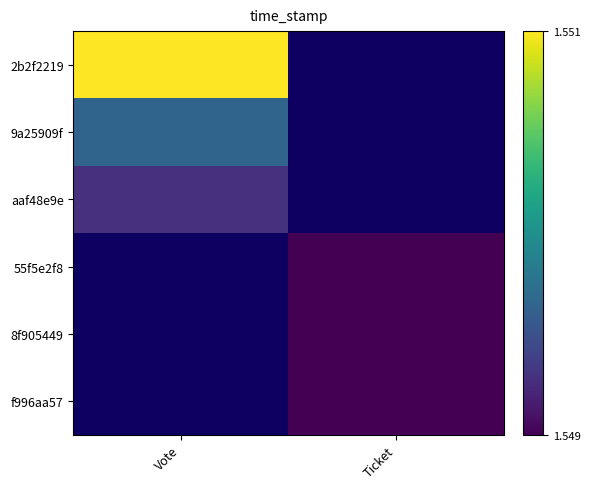

True or false: 55f5e2f8 has a value of 2349761738.7 at Ticket.

False